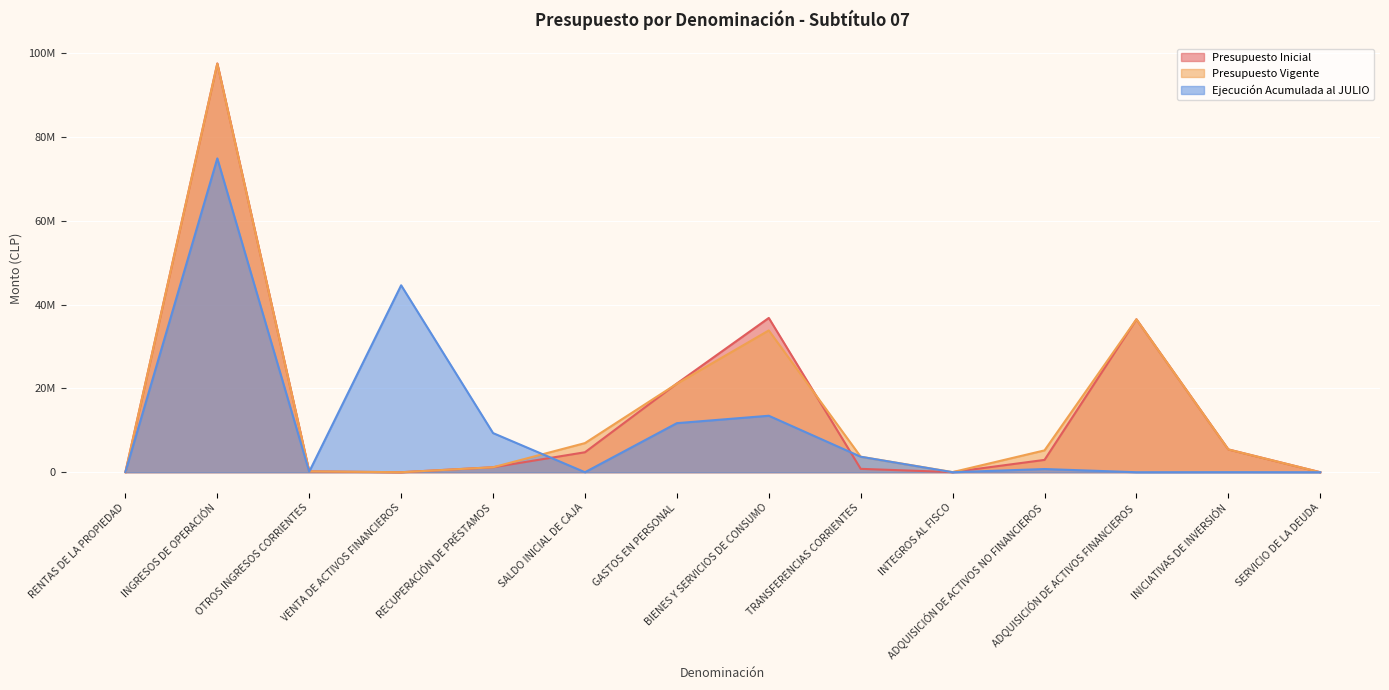

What position from the right is ADQUISICIÓN DE ACTIVOS NO FINANCIEROS?

4